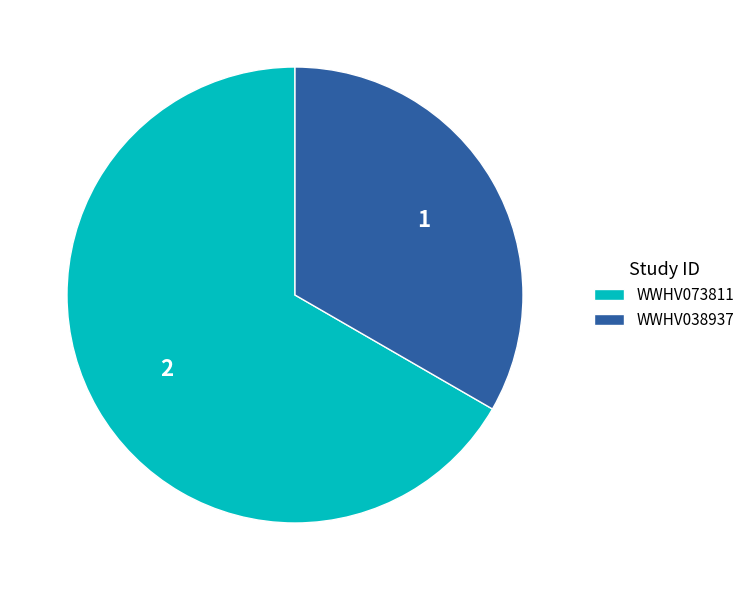

Rank the categories by value from highest to lowest.

WWHV073811, WWHV038937